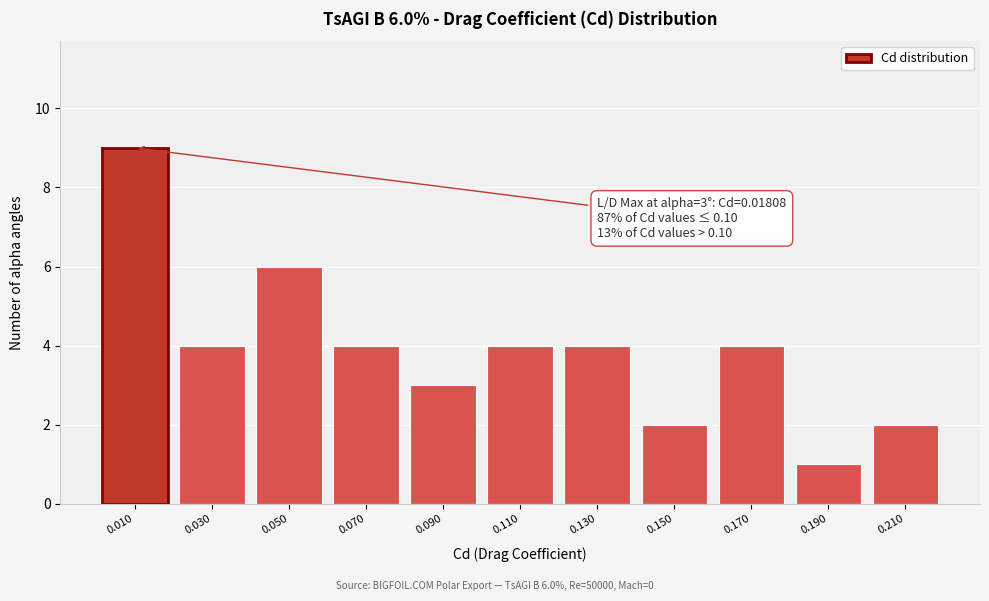

Reading right to left, what are all the values shown in this chart?

0.210=2	0.190=1	0.170=4	0.150=2	0.130=4	0.110=4	0.090=3	0.070=4	0.050=6	0.030=4	0.010=9